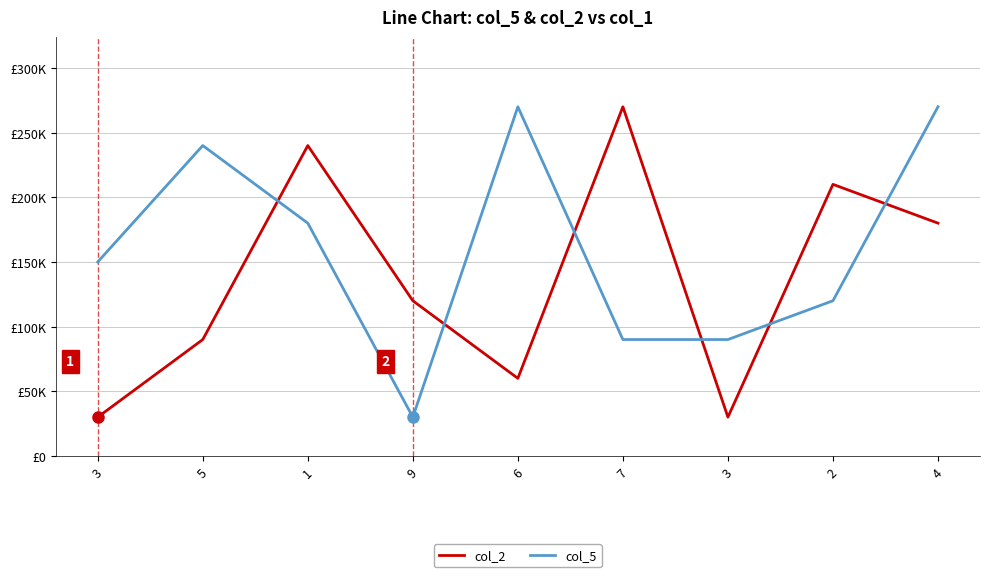

Is this an area chart (filled region under the line)?

No